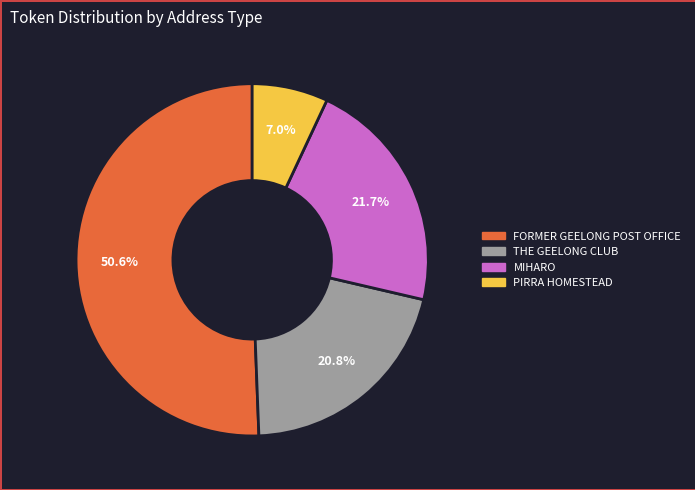

Is there a majority slice in this chart?

Yes